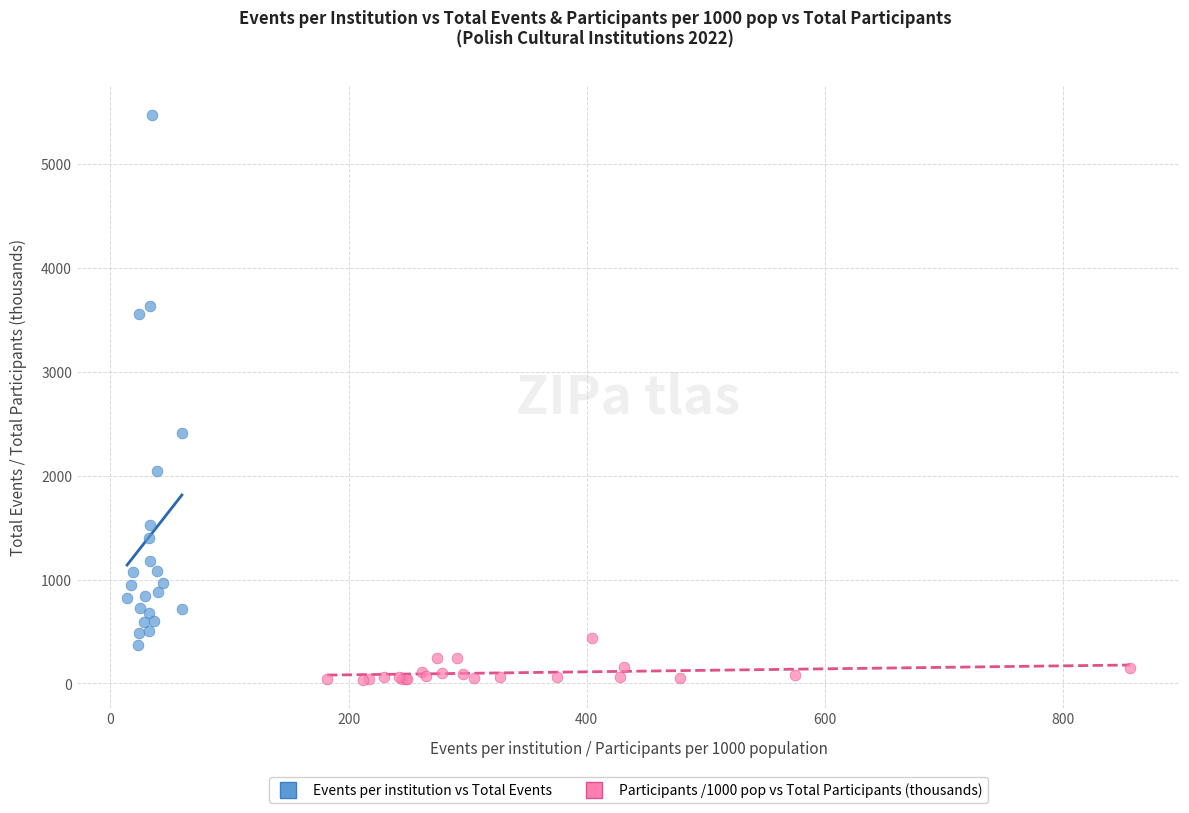

Which series has the widest spread of Y values?

Events per institution vs Total Events